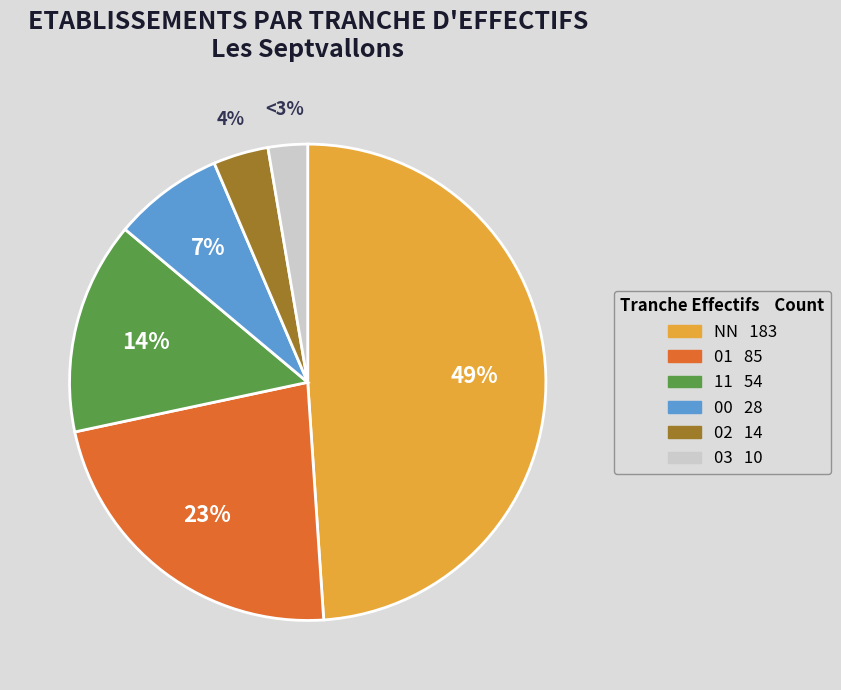

Rank the categories by value from highest to lowest.

NN, 01, 11, 00, 02, 03